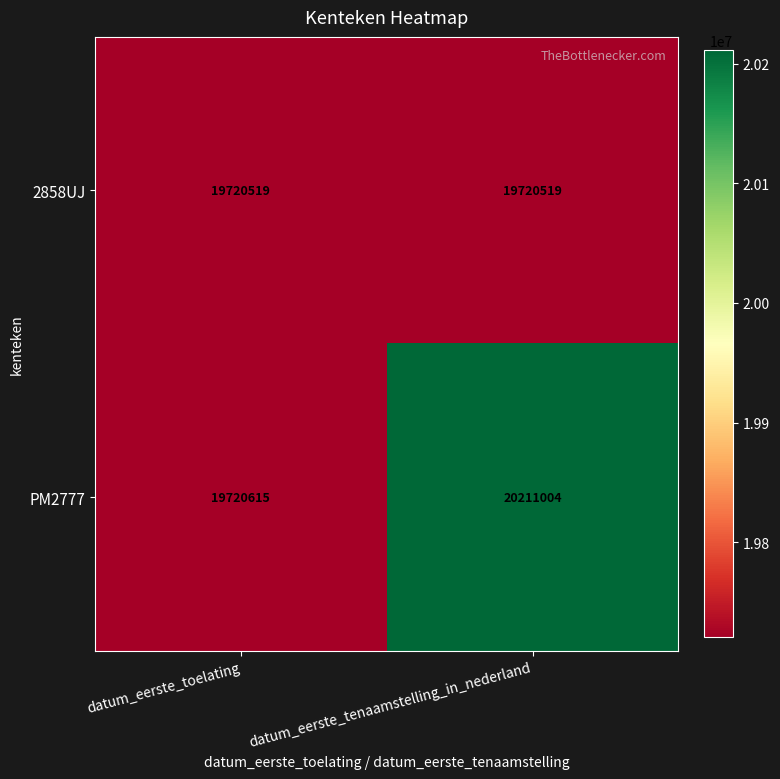

What is the total value across all series at datum_eerste_tenaamstelling_in_nederland?

39931523